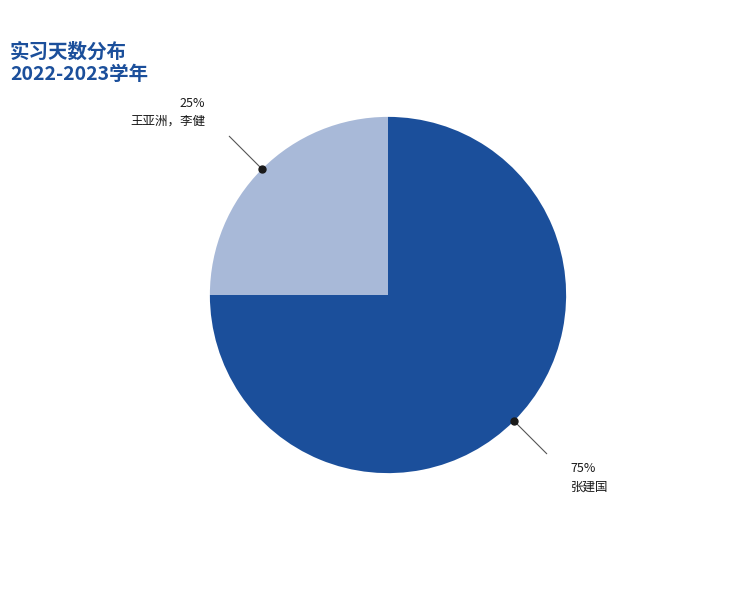

Is there a majority slice in this chart?

Yes